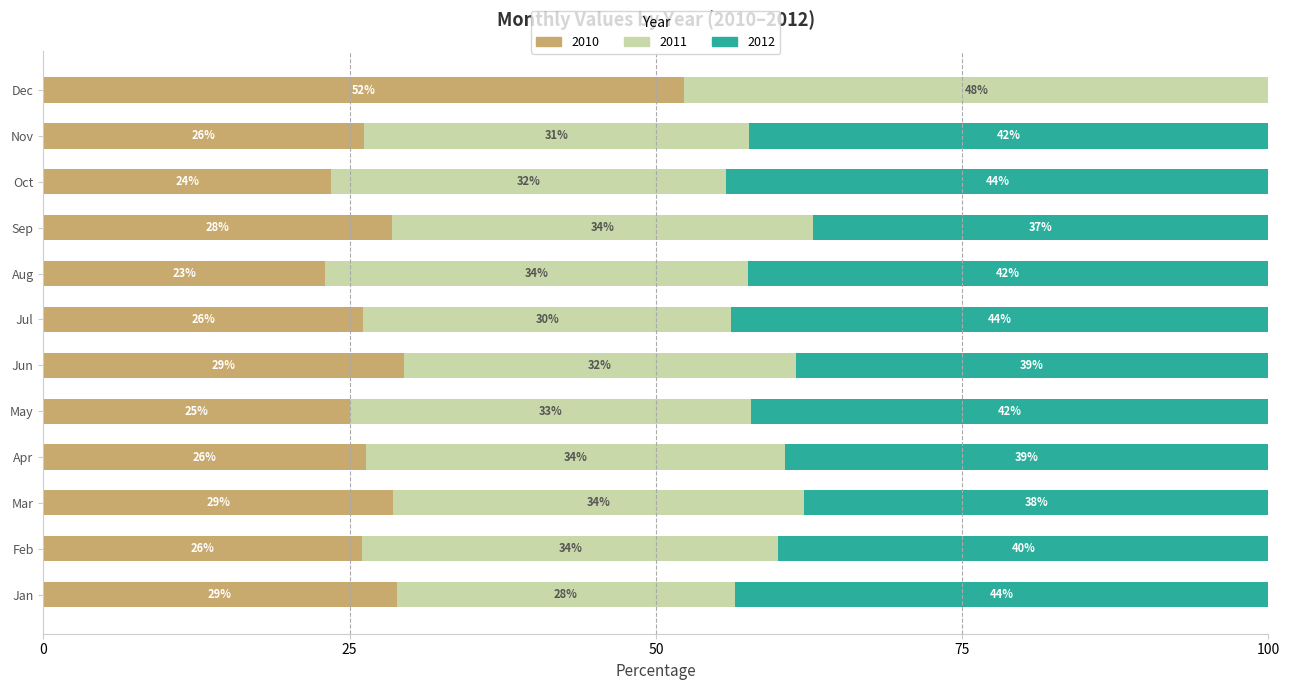

How many data points does each series have?

12